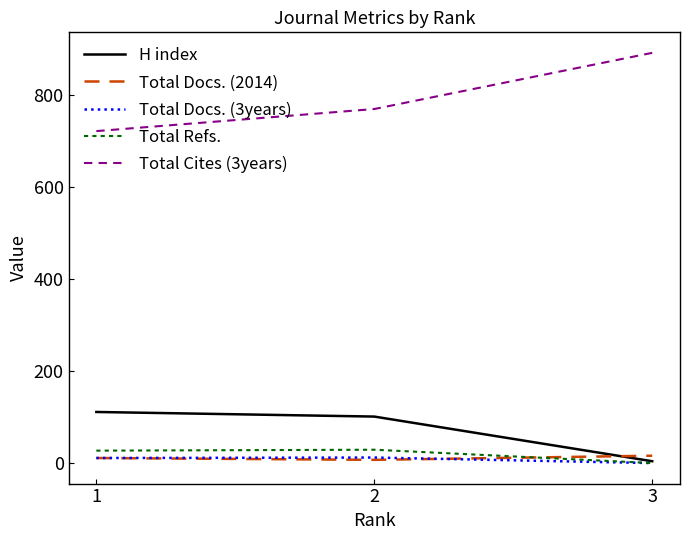

Is the value of Total Cites (3years) at 1 greater than the value of H index at 1?

Yes